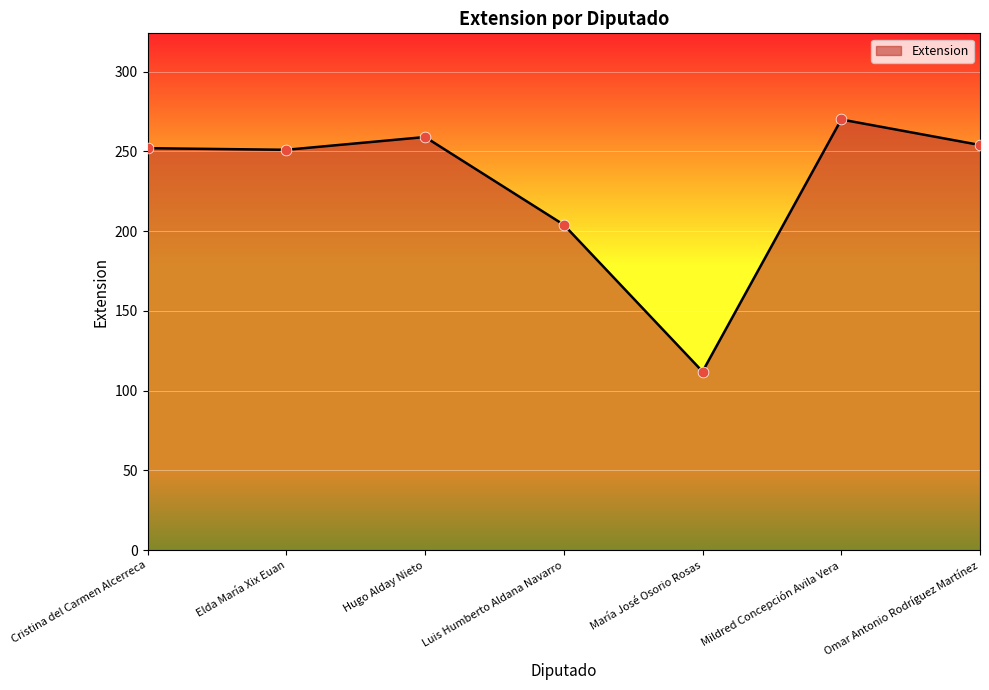

What is the change in value from Luis Humberto Aldana Navarro to Mildred Concepción Avila Vera?

+66